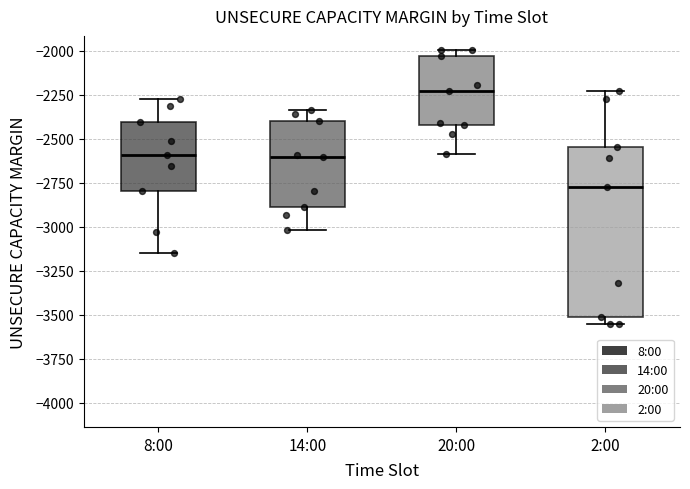

Where is the upper edge of the box for 2:00 on the y-axis? The values are not printed on the chart, so give them approximately, as read against the axis.

-2550